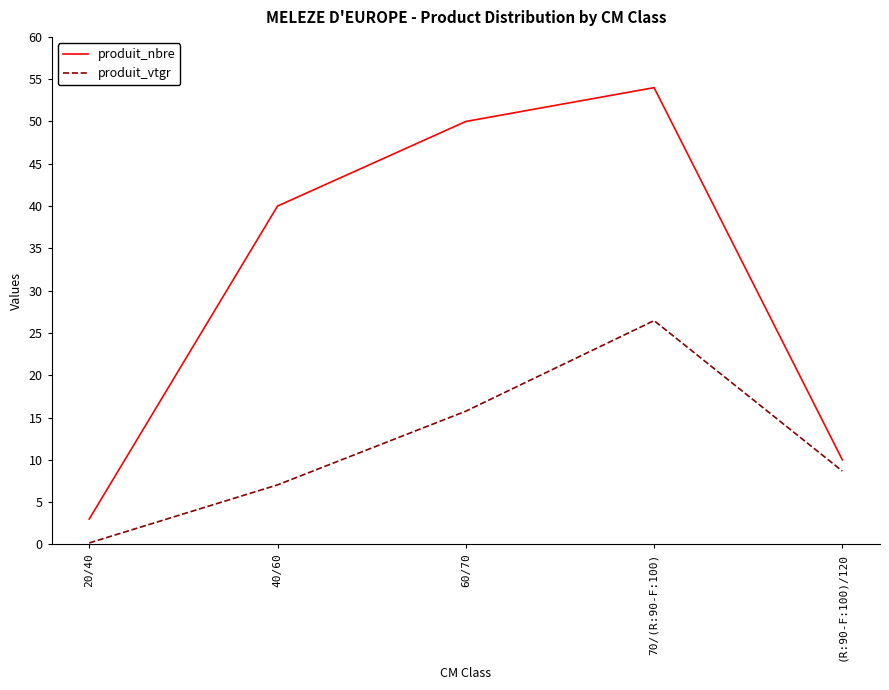

Is this an area chart (filled region under the line)?

No